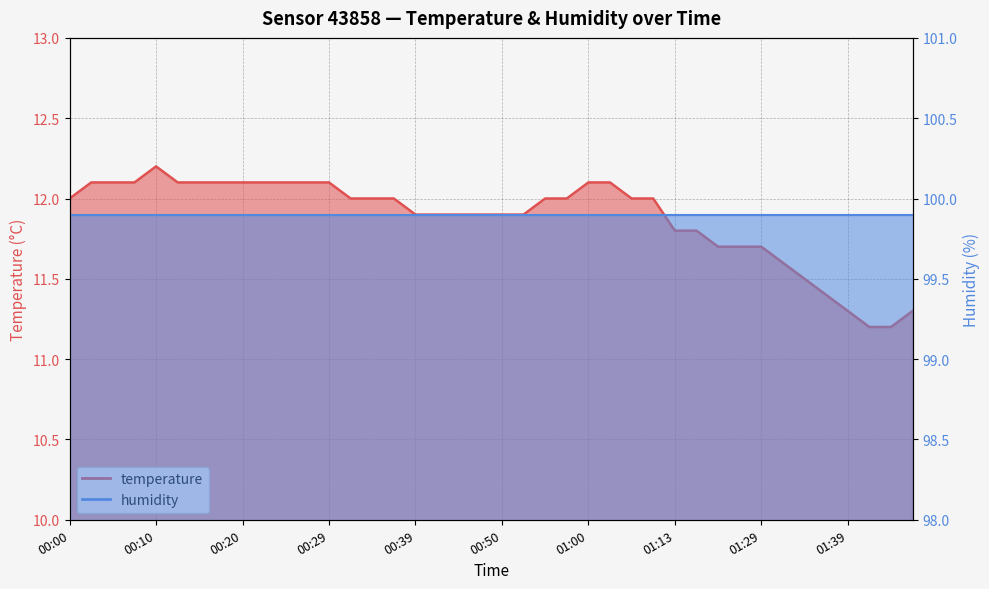

What is the difference between the maximum and second lowest values?

1.0